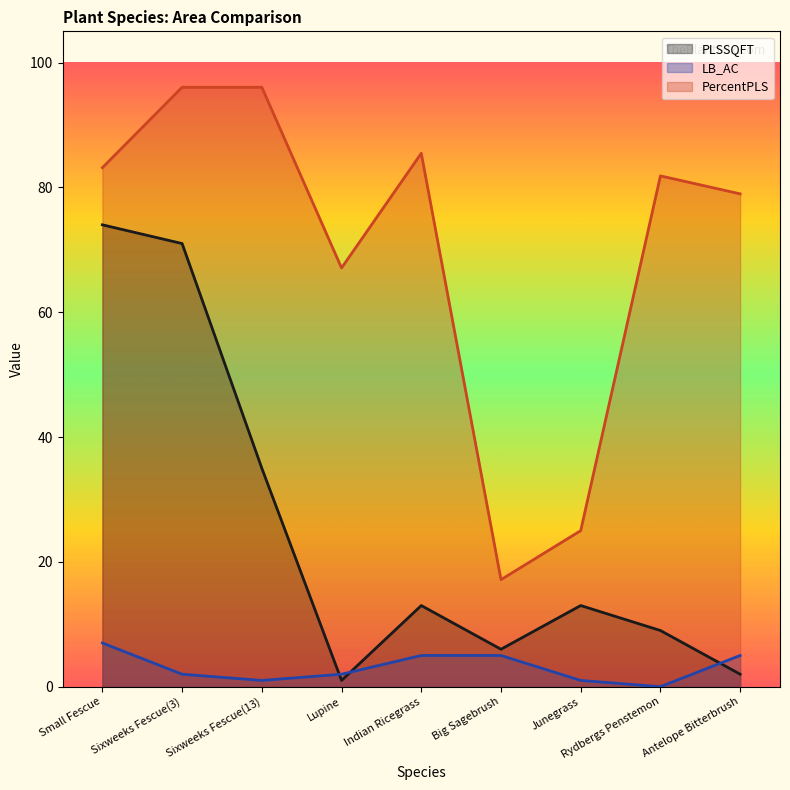

At which category does PLSSQFT reach its first local peak?

Indian Ricegrass